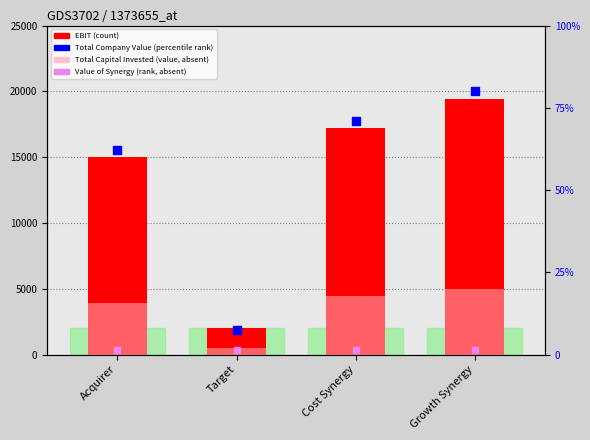

Which series contains the highest Y value?

EBIT (count)